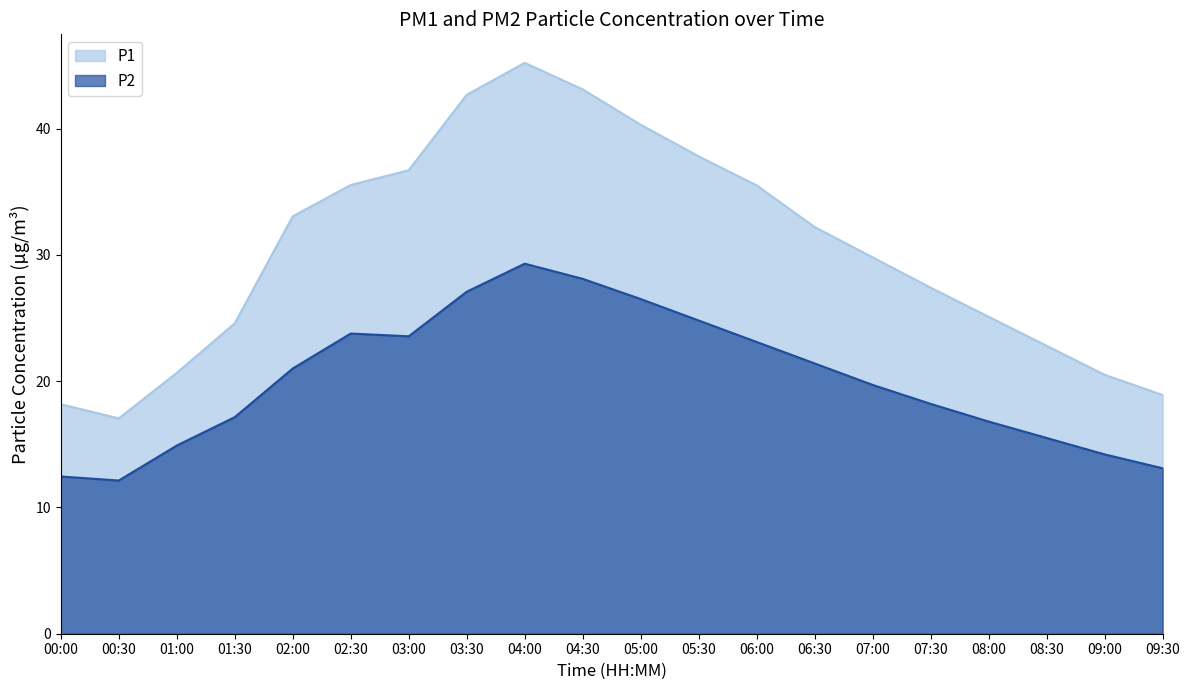

At how many categories does at least one series exceed 14?

20